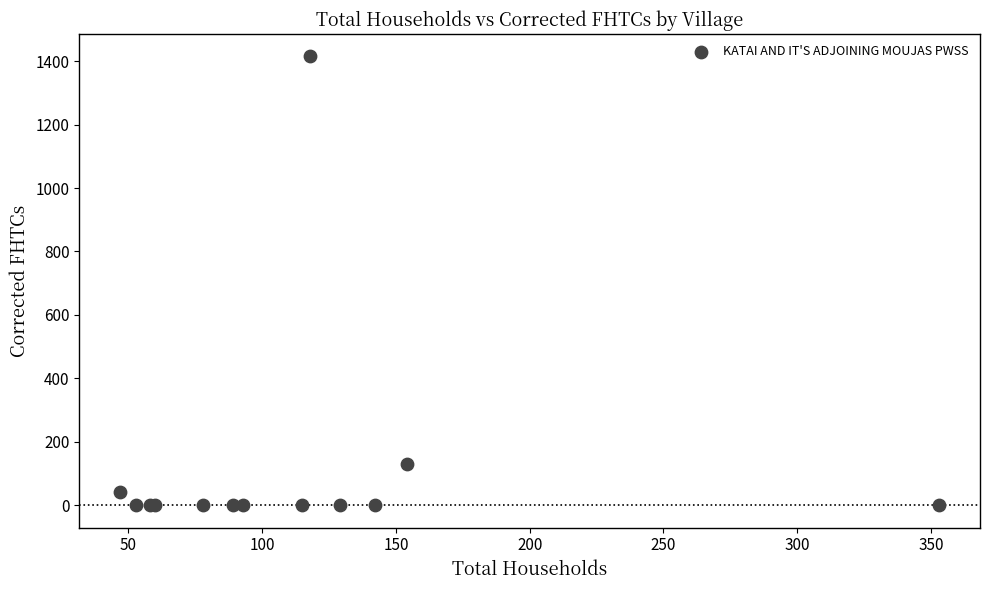

What Y value in the scatter plot is closest to 707?

130